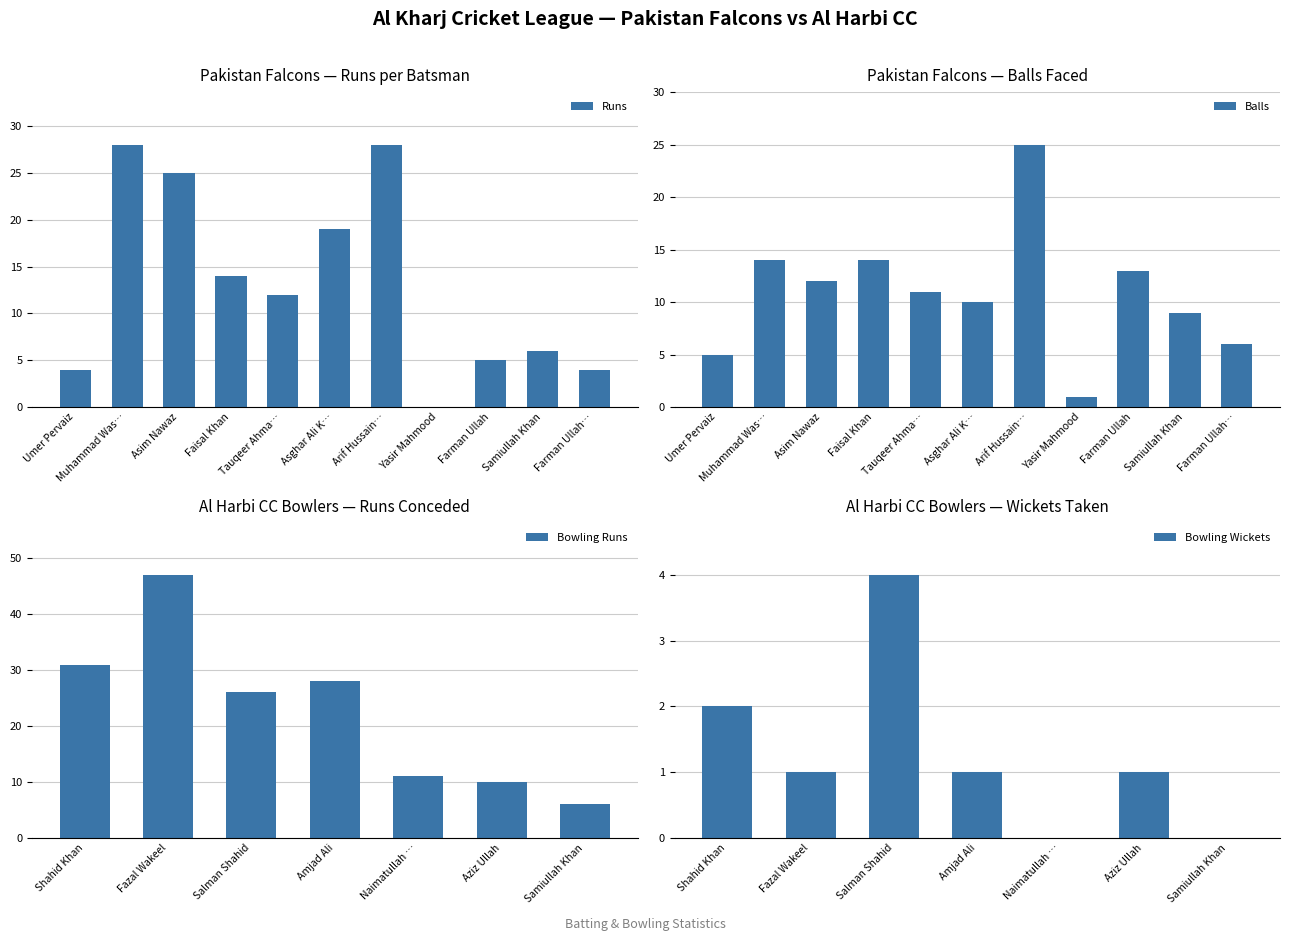

The value of Runs at Muhammad Was… is 44. True or false?

False